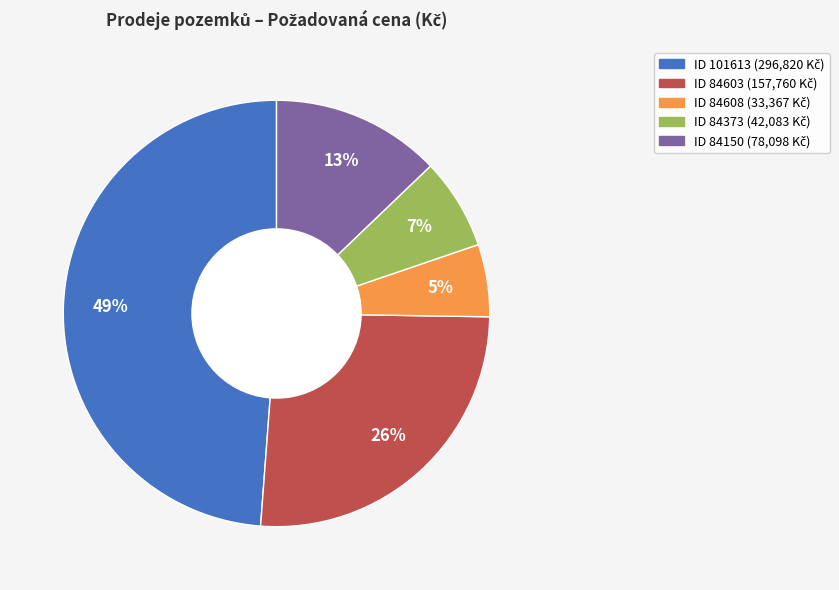

How many slices are in this pie chart?

5